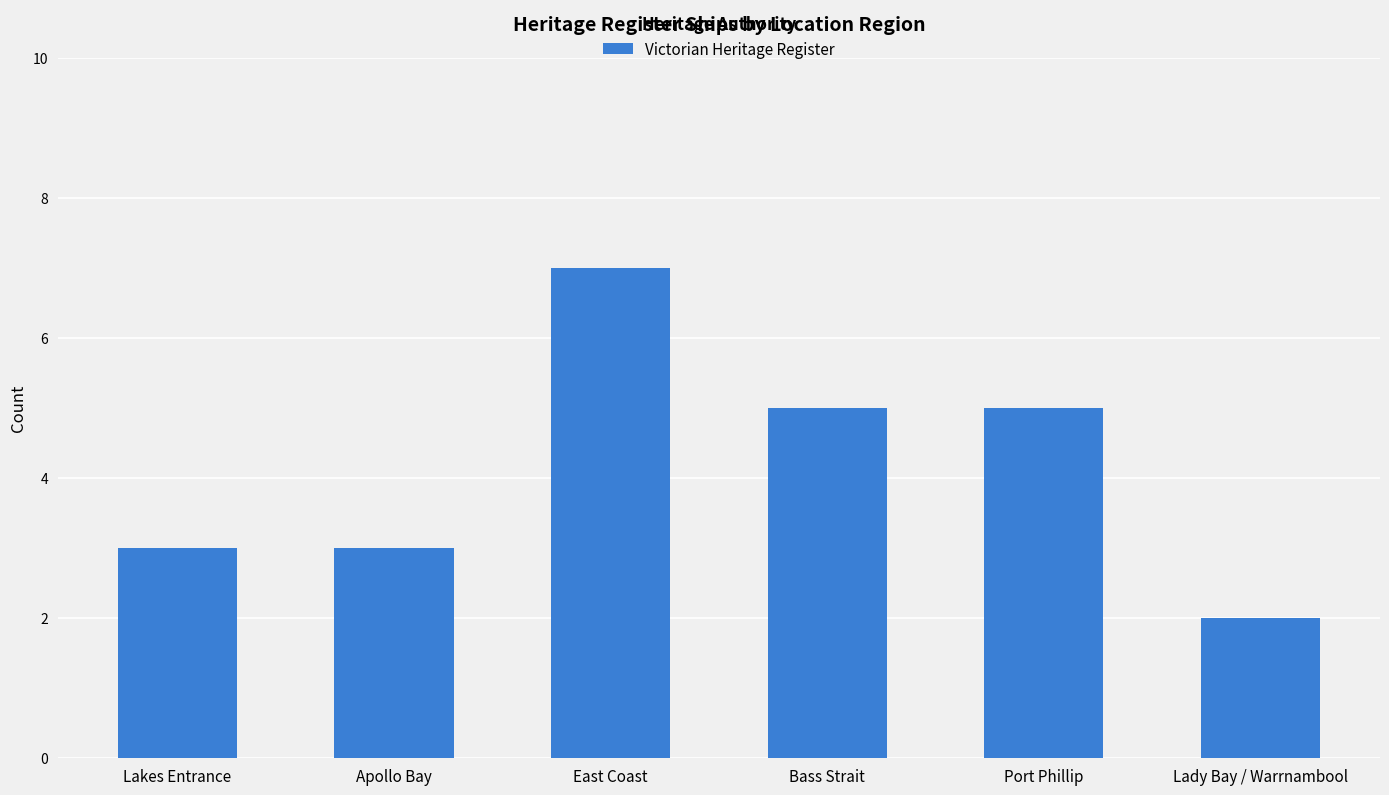

Between Bass Strait and Apollo Bay, which is larger?

Bass Strait